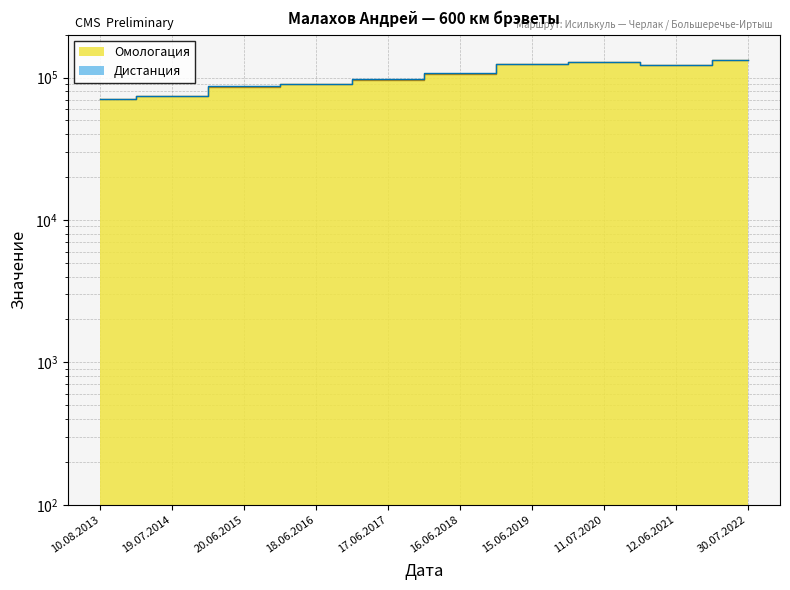

True or false: the data shows 59797 at 16.06.2018.

False